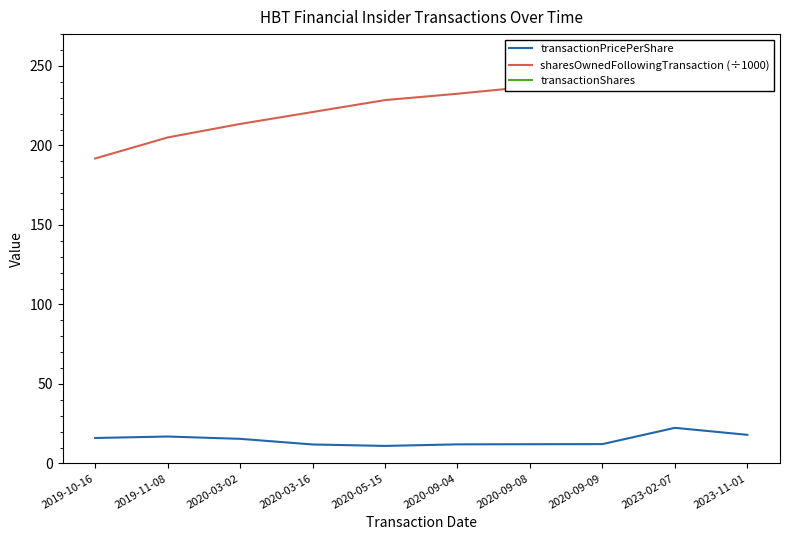

What is the label of the 6th point from the left?

2020-09-04